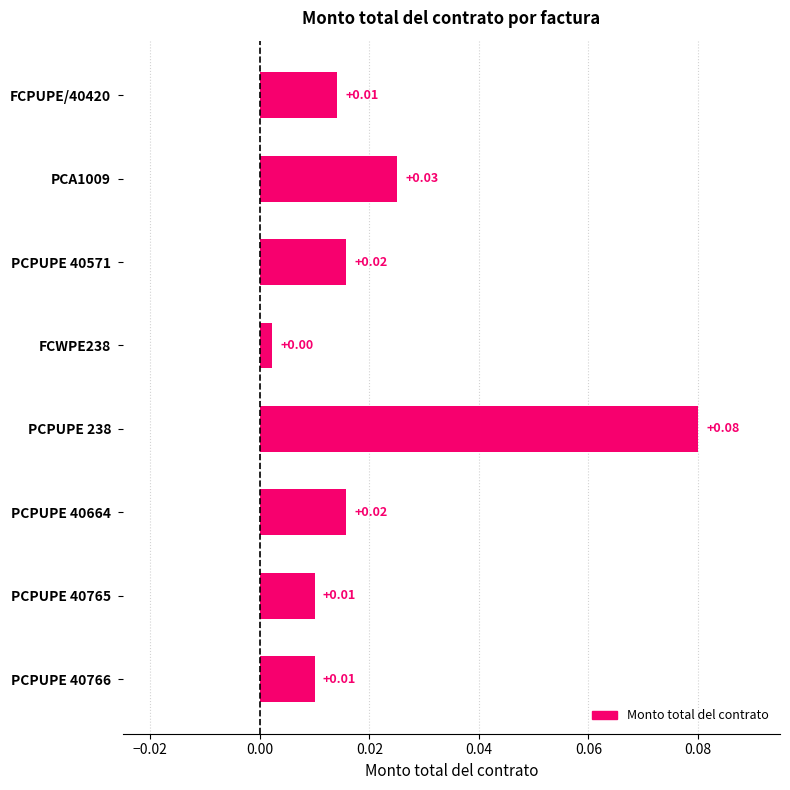

Which has a higher value, PCPUPE 40664 or FCWPE238?

PCPUPE 40664